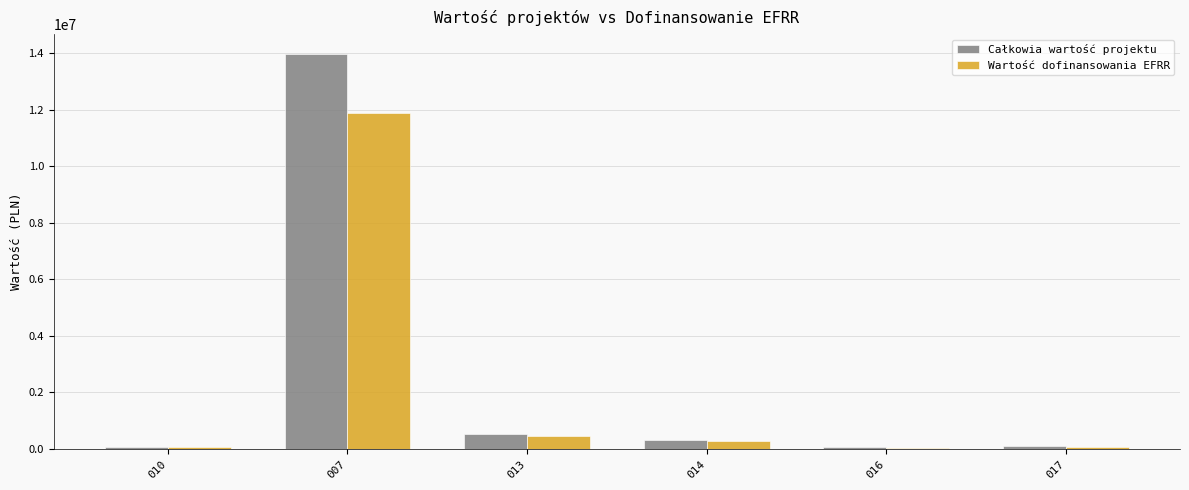

Are the bars horizontal?

No